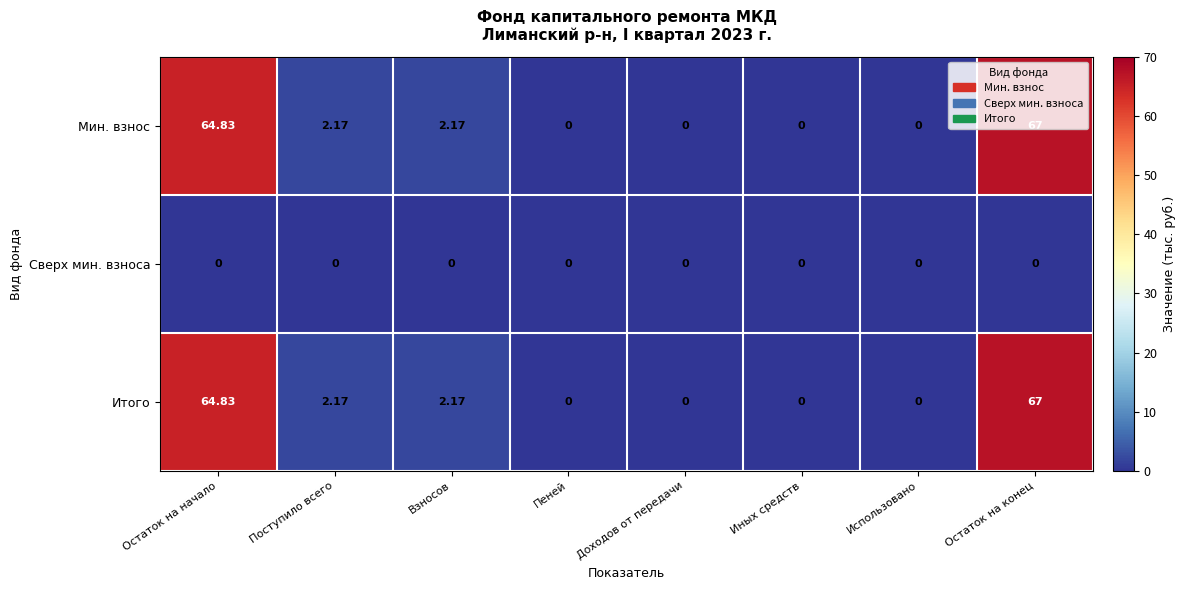

At which label does Итого first exceed 2?

Остаток на начало